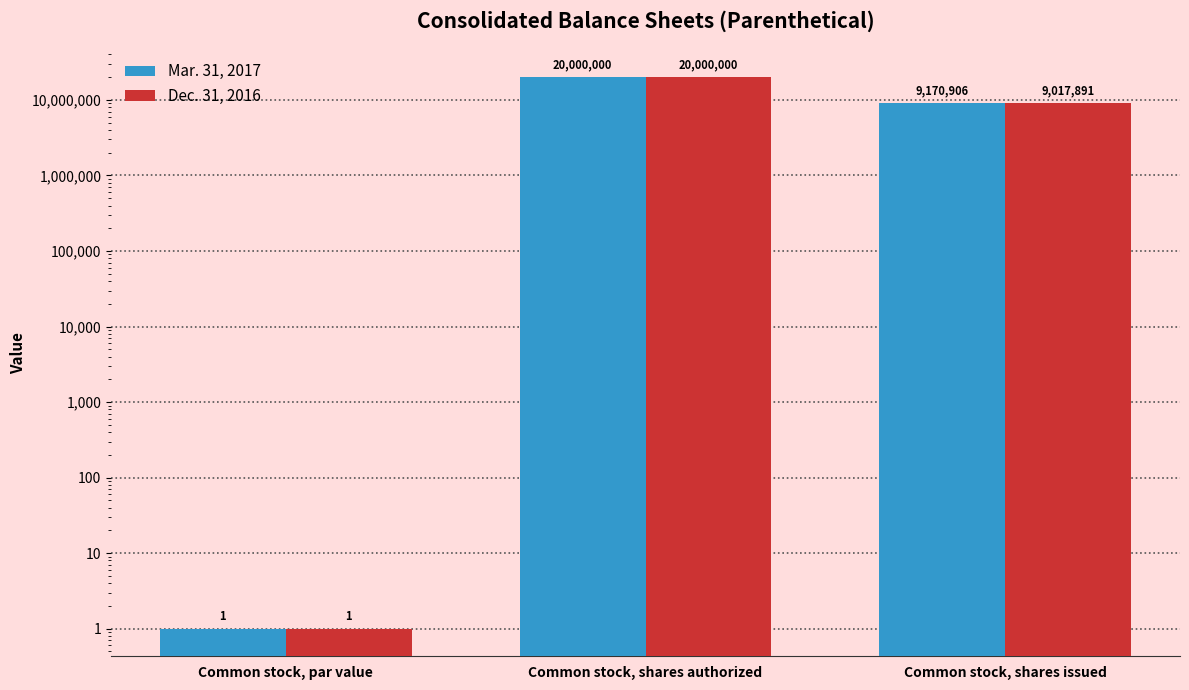

Rank the series by their average value, from highest to lowest.

Mar. 31, 2017, Dec. 31, 2016